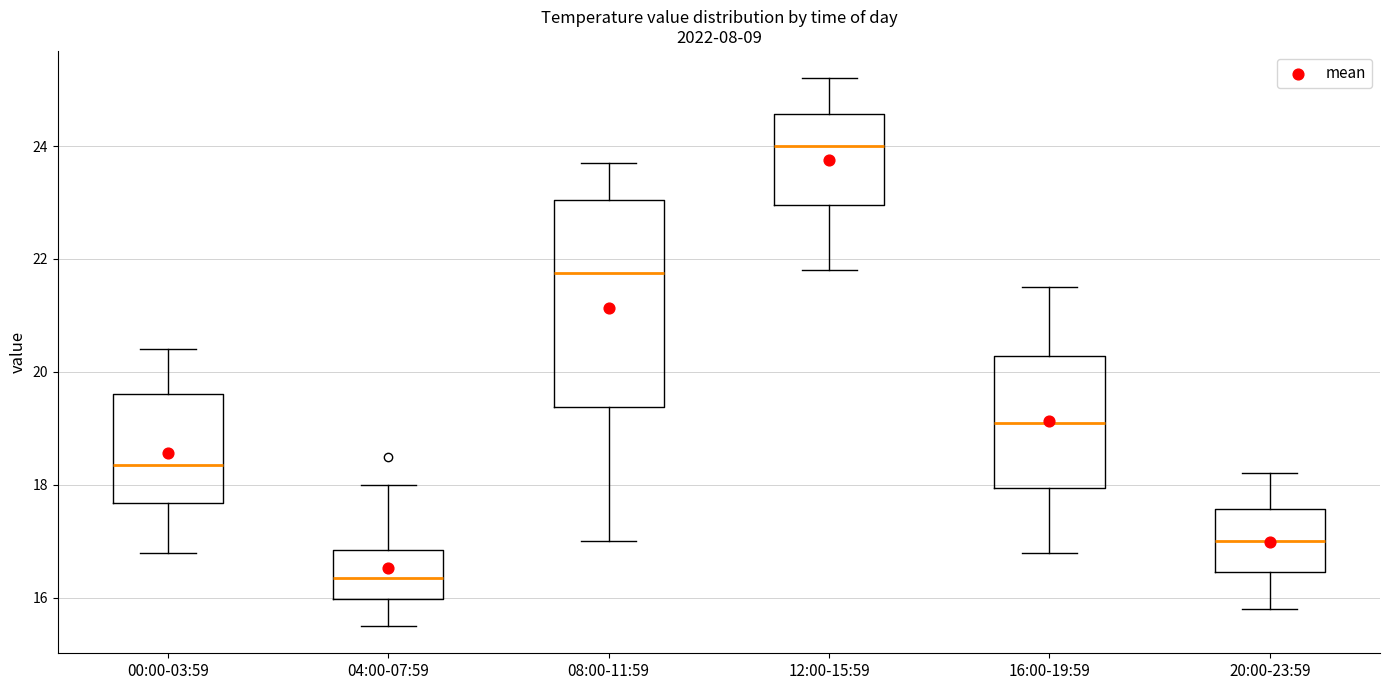

Reading left to right, read every box against the y-axis: the position of its median line, the range the box covers, and the ends of its whiskers. The values are not printed on the chart, so give them approximately, as read against the axis.

00:00-03:59: median 18.4, box 17.6 to 19.6, whiskers 16.8 to 20.4
04:00-07:59: median 16.4, box 16.0 to 16.8, whiskers 15.6 to 18.0
08:00-11:59: median 21.8, box 19.4 to 23.0, whiskers 17.0 to 23.8
12:00-15:59: median 24.0, box 23.0 to 24.6, whiskers 21.8 to 25.2
16:00-19:59: median 19.2, box 18.0 to 20.2, whiskers 16.8 to 21.6
20:00-23:59: median 17.0, box 16.4 to 17.6, whiskers 15.8 to 18.2